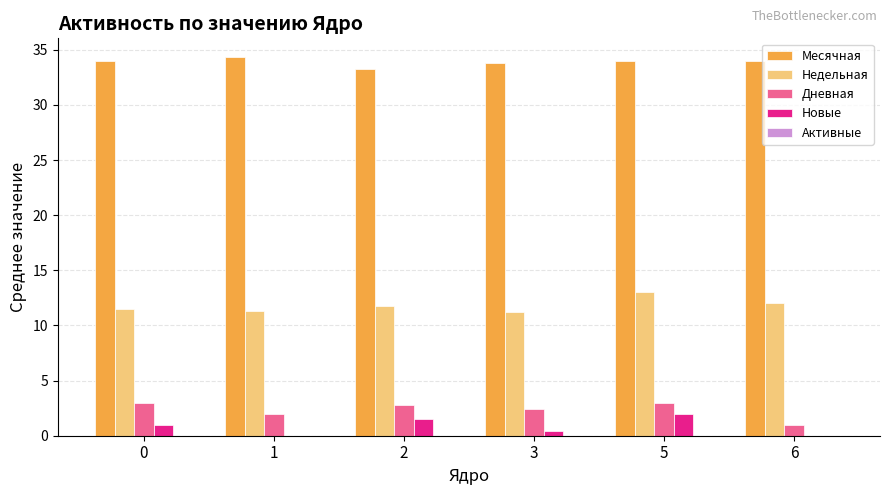

What is the total value across all series at 0?

49.5